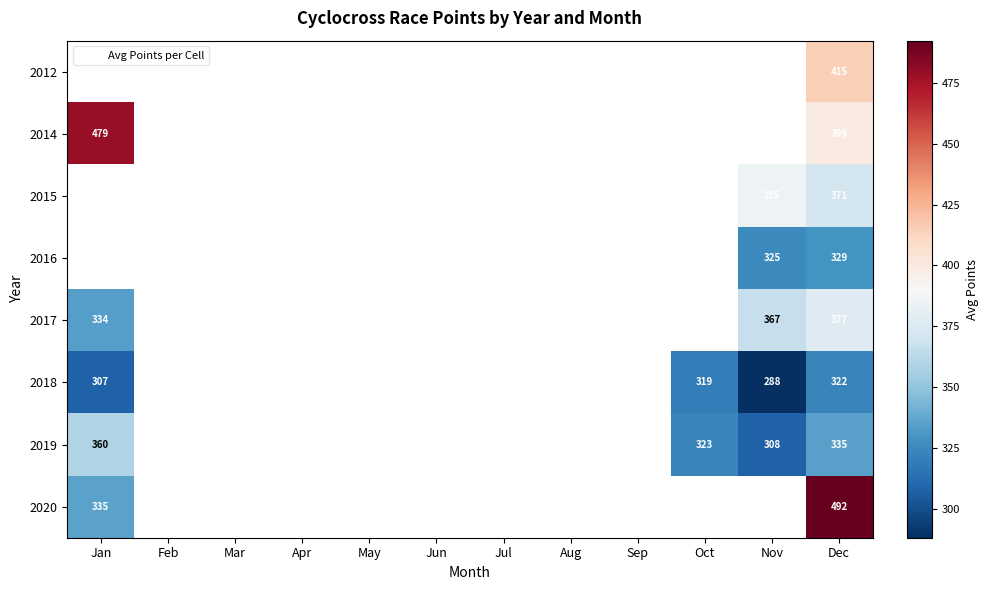

What is the minimum value for 2017?

334.0